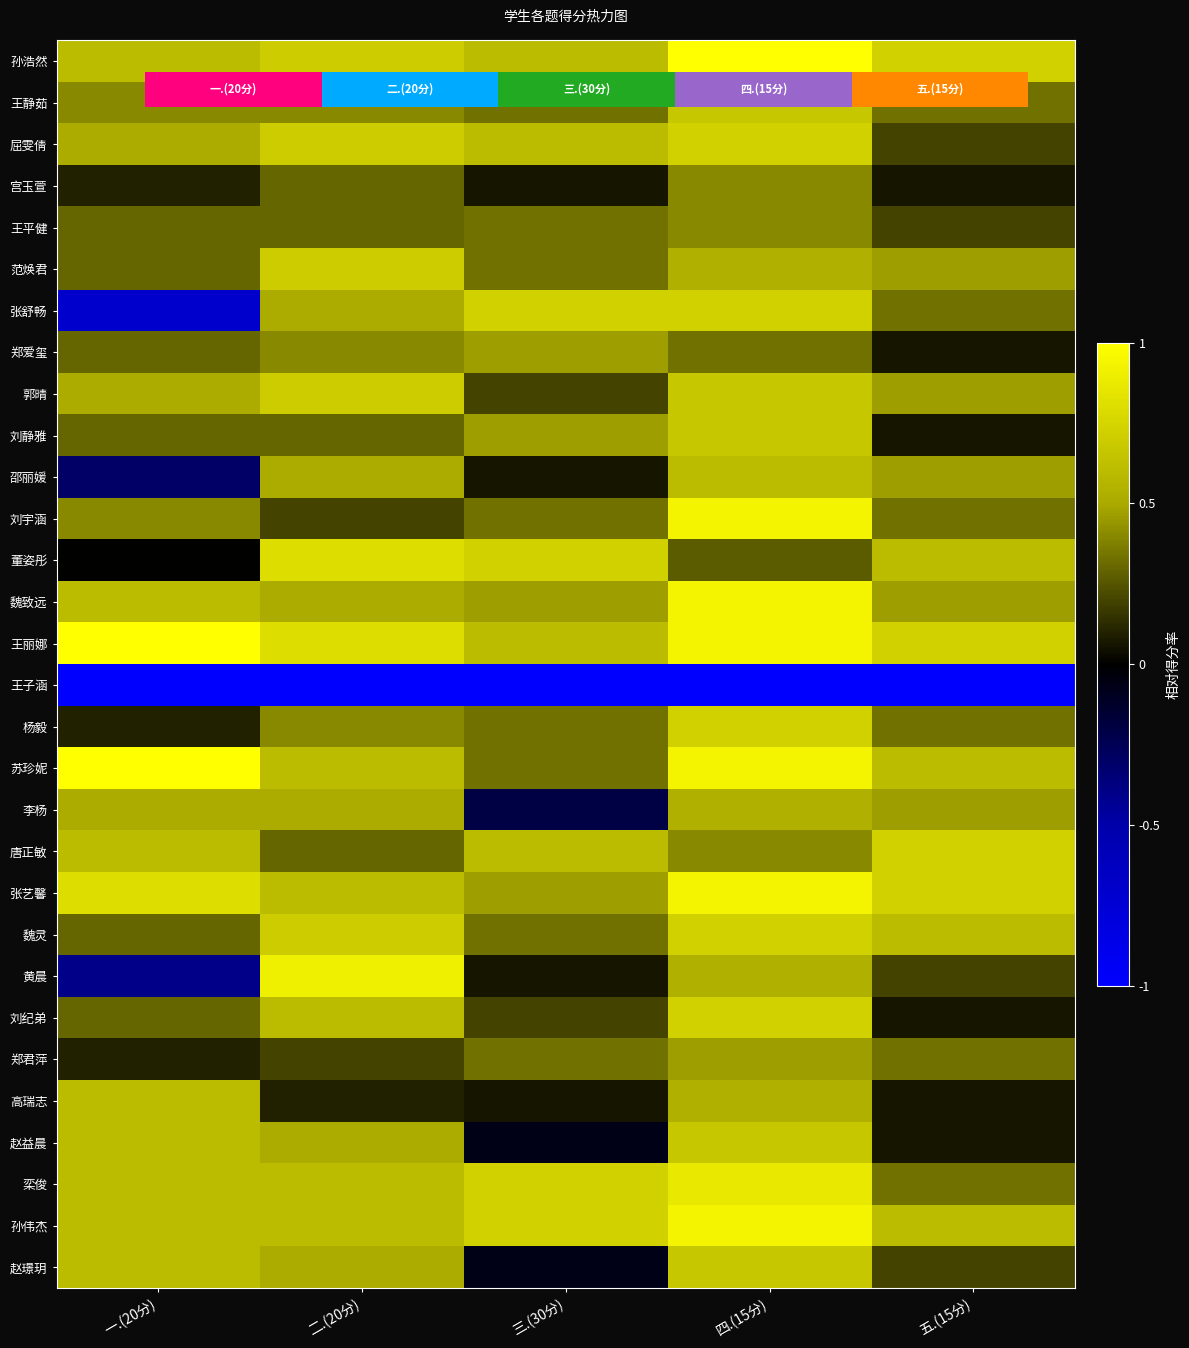

Which category has the lowest value in the 郑爱玺 series?

五.(15分)